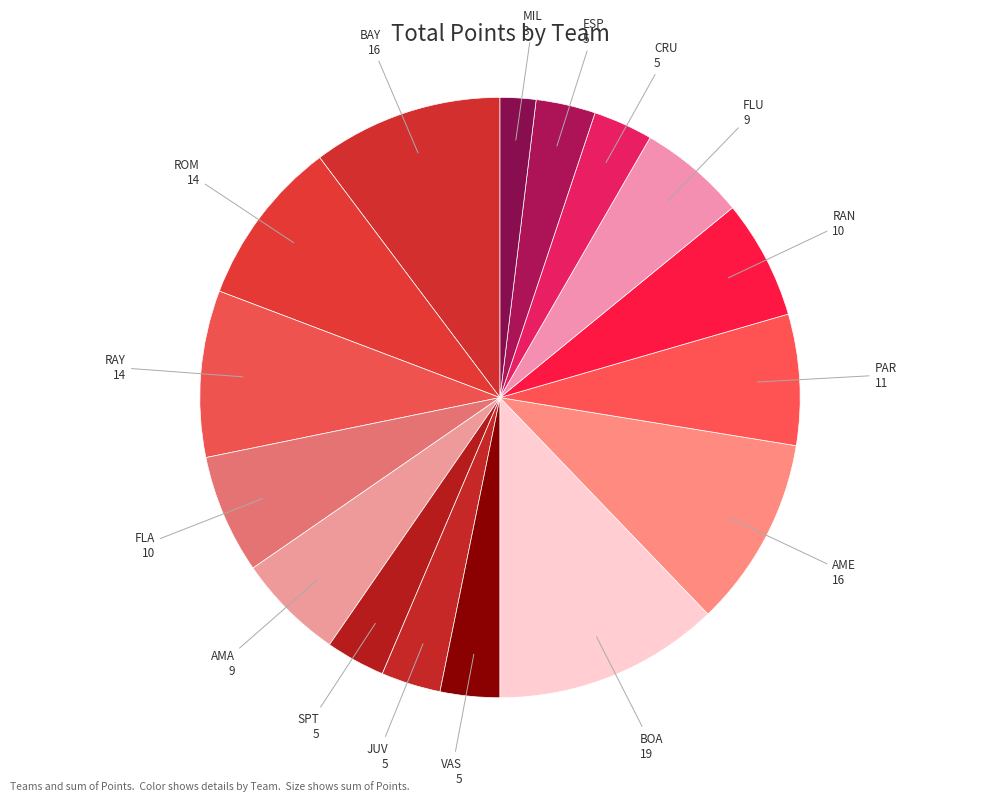

Which has a higher value, ROM or AMA?

ROM